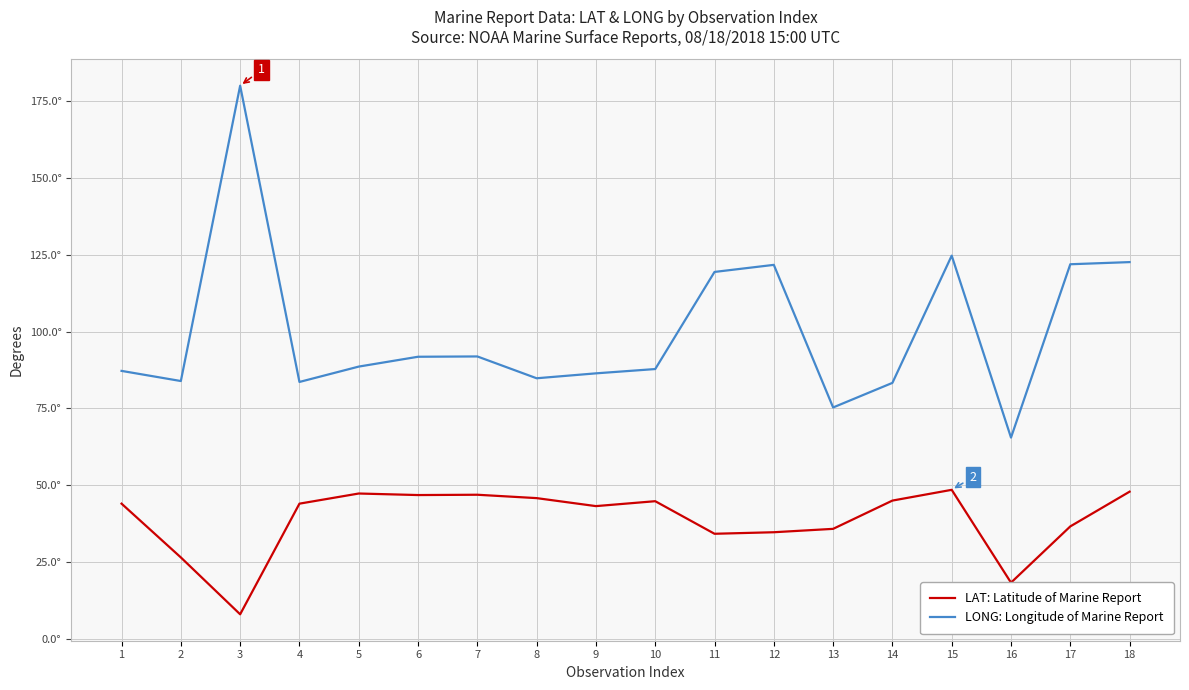

Reading left to right, extract all data points from this chart.

LAT: Latitude of Marine Report: 44.0	26.5	8.0	44.0	47.3	46.8	46.9	45.8	43.2	44.8	34.2	34.7	35.8	45.0	48.5	18.3	36.6	47.9
LONG: Longitude of Marine Report: 87.2	83.9	180.0	83.6	88.6	91.8	91.9	84.8	86.4	87.8	119.4	121.7	75.3	83.3	124.7	65.5	121.9	122.6